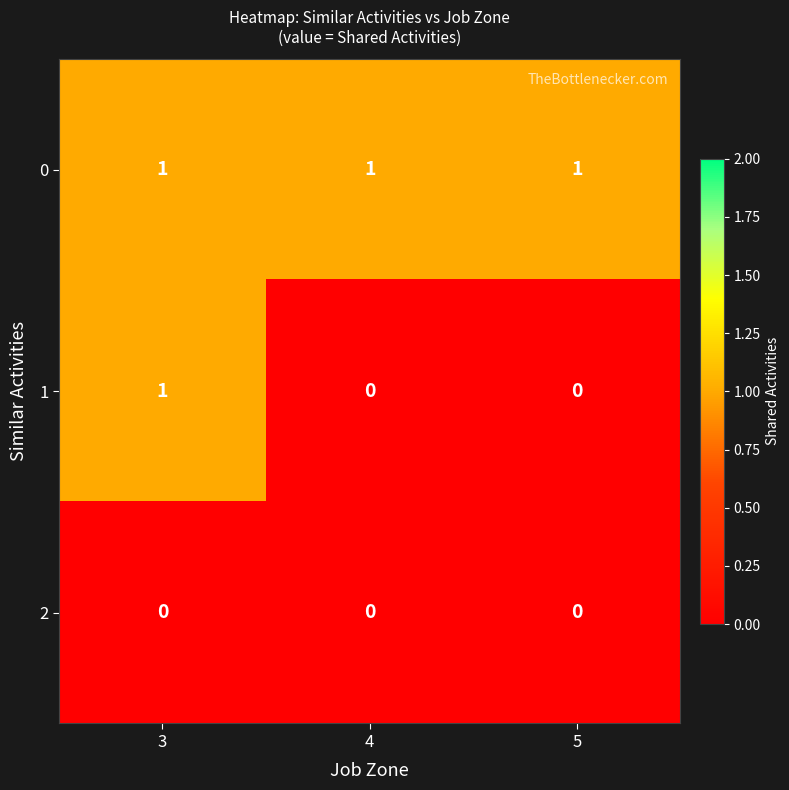

True or false: 0 has a value of 1 at 4.

True